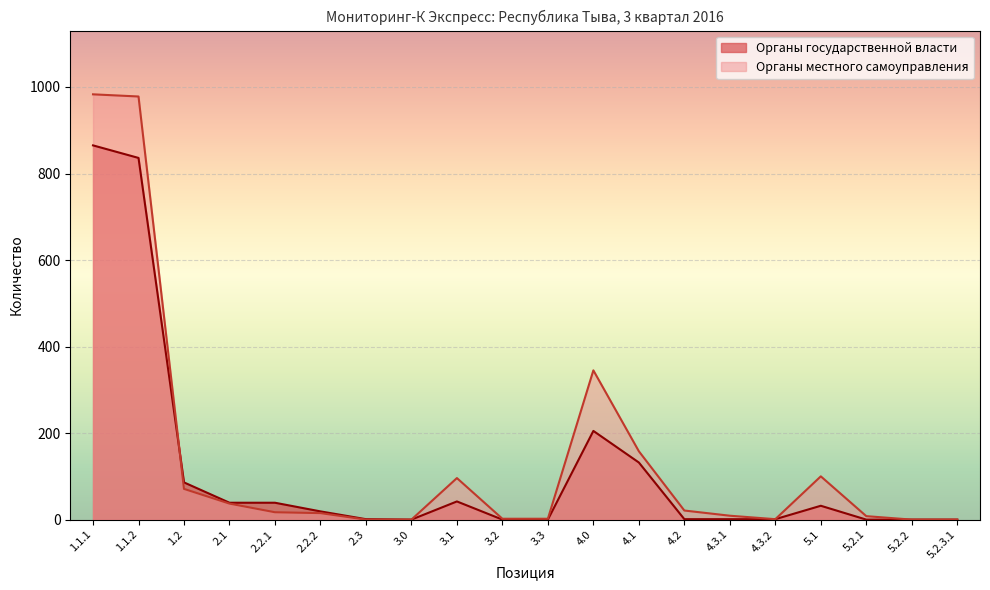

True or false: Органы государственной власти and Органы местного самоуправления cross at least once.

True